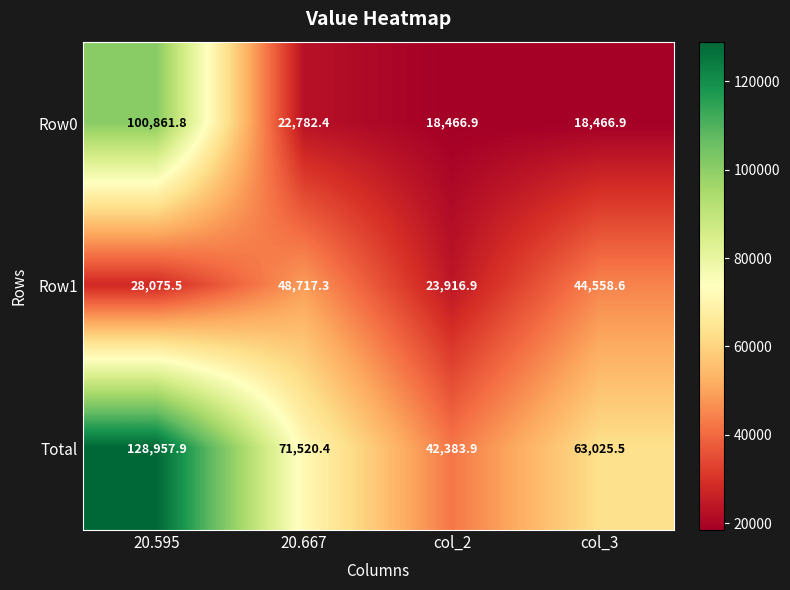

Which category has the highest value across all series?

20.595